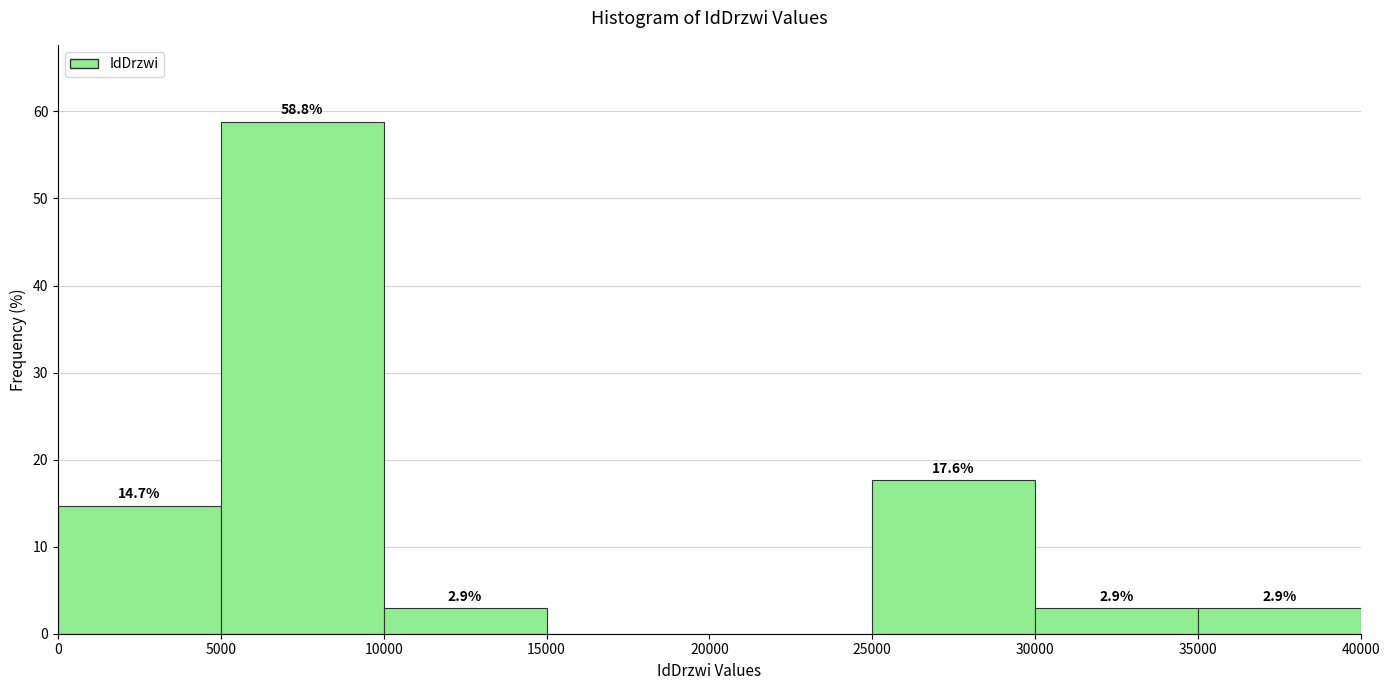

Over which range of the x-axis is the bar tallest?

5000 to 10000